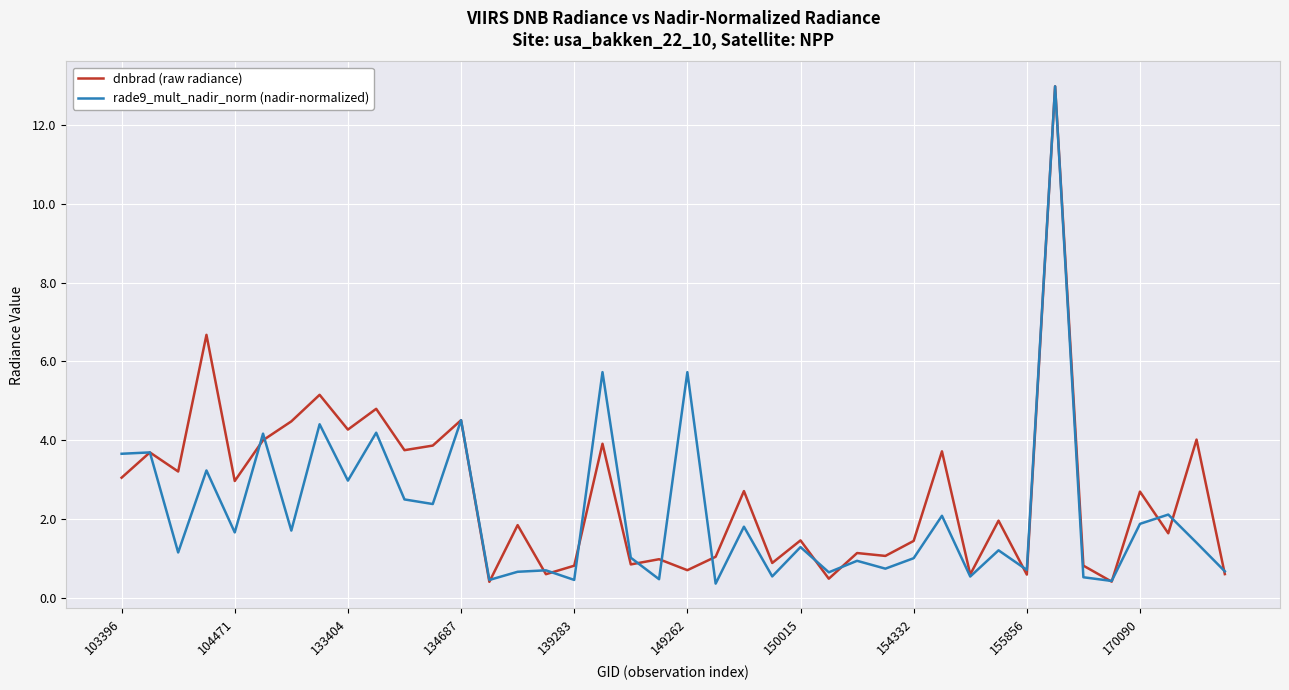

What is the maximum value for rade9_mult_nadir_norm (nadir-normalized)?

13.0